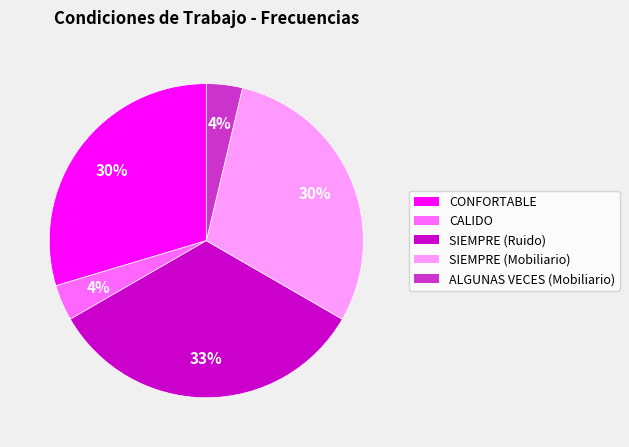

How many slices are in this pie chart?

5